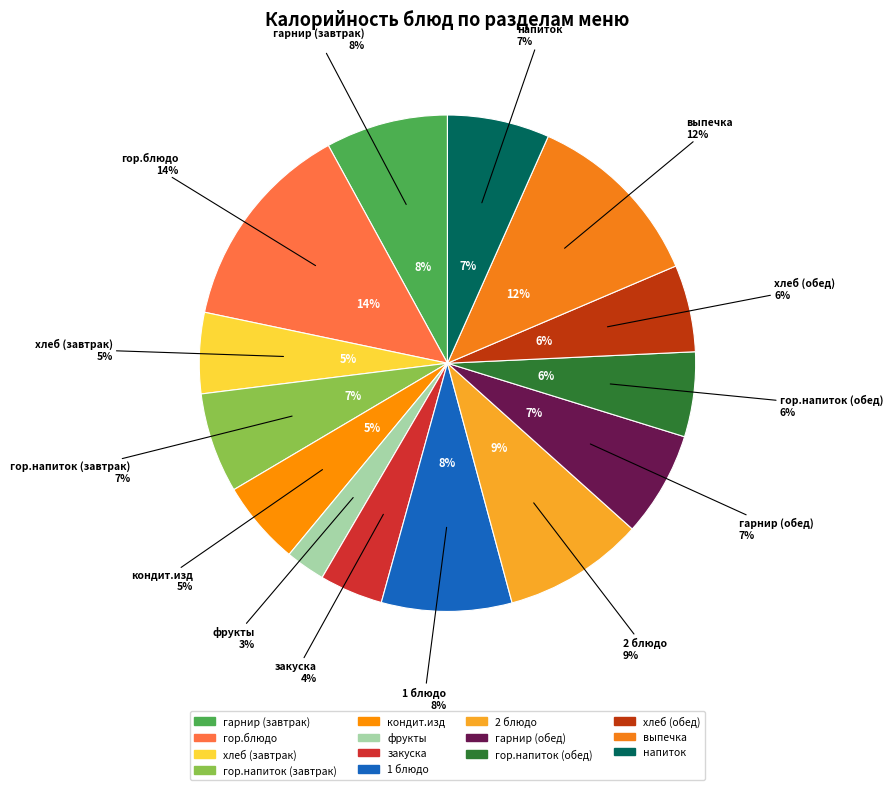

True or false: напиток accounts for 7% of the total.

True